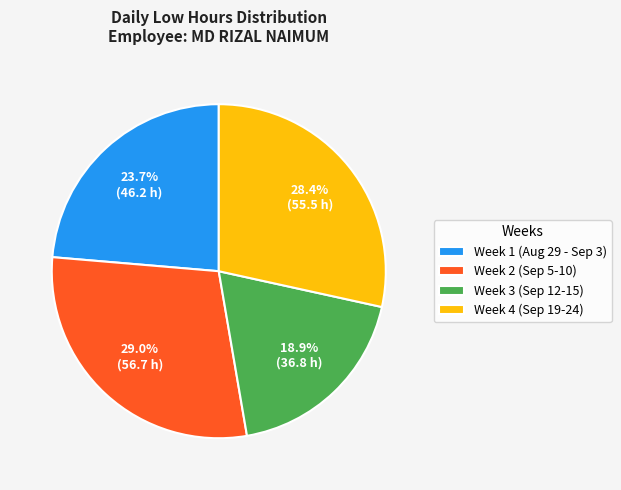

Is there any slice that represents more than half of the pie?

No